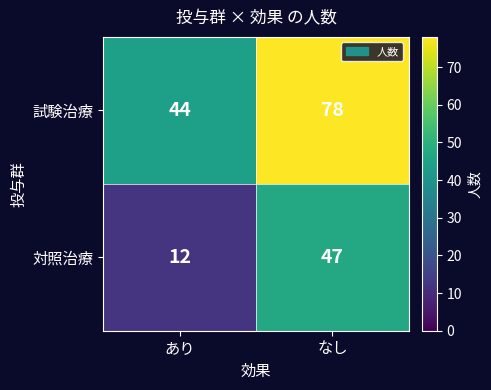

At how many categories does at least one series exceed 15?

2